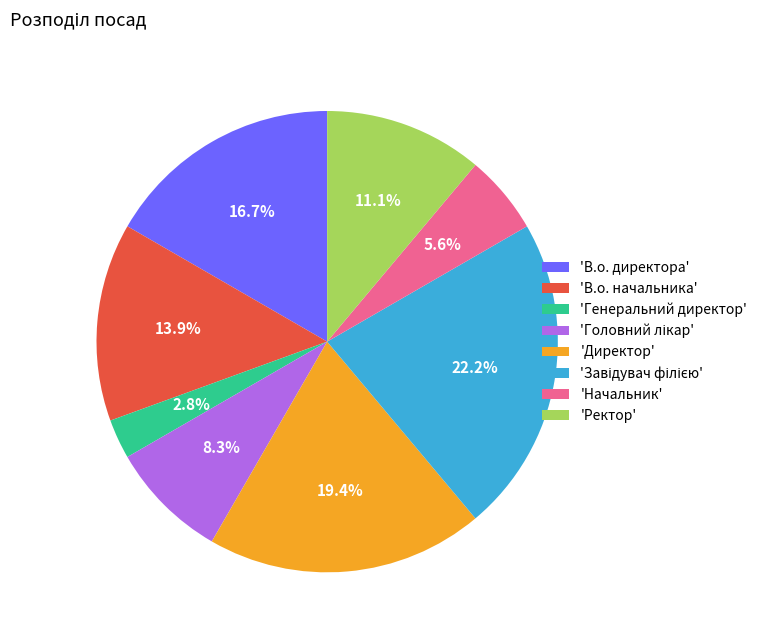

To the nearest percent, what is the average slice percentage?

12%